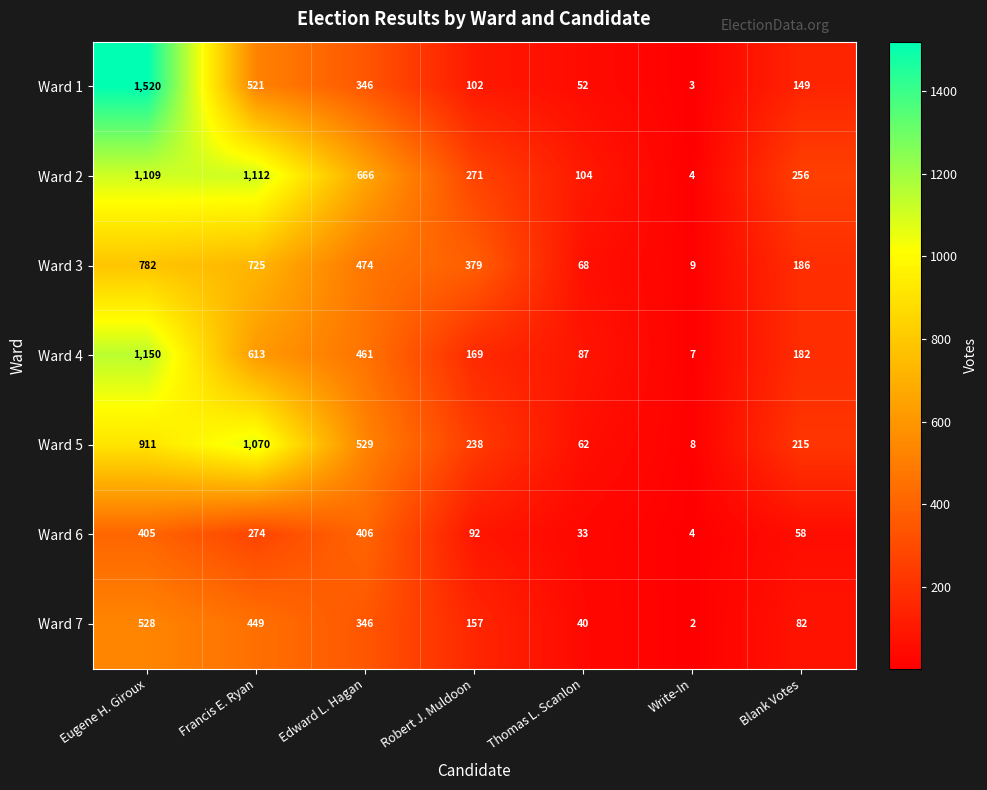

What is the sum of the Ward 1 values at Edward L. Hagan and Blank Votes?

495